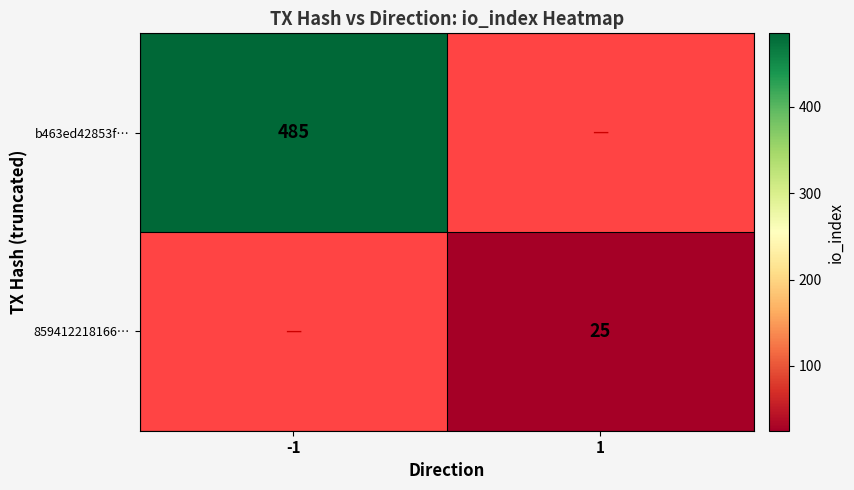

The value of b463ed42853f… at -1 is 485. True or false?

True